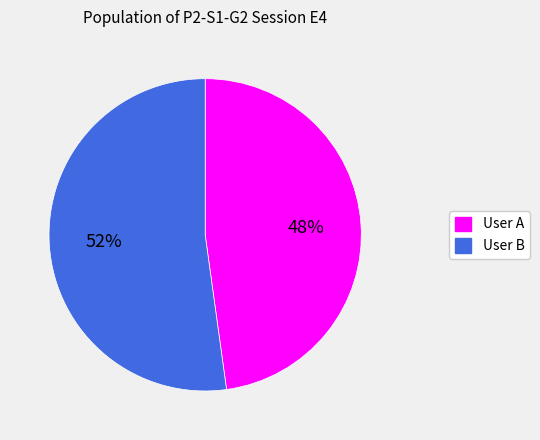

To the nearest percent, what percentage of the pie is User B?

52%